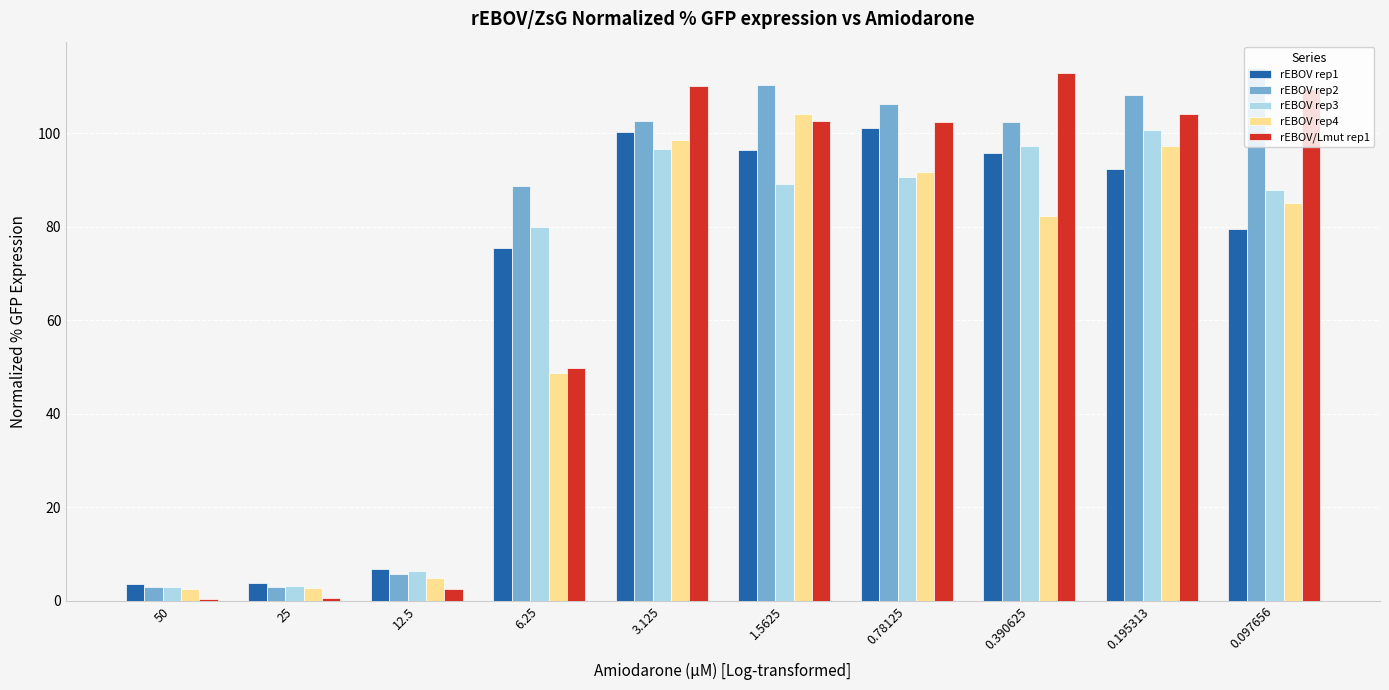

True or false: rEBOV rep1 has a value of 3.8 at 25.

True